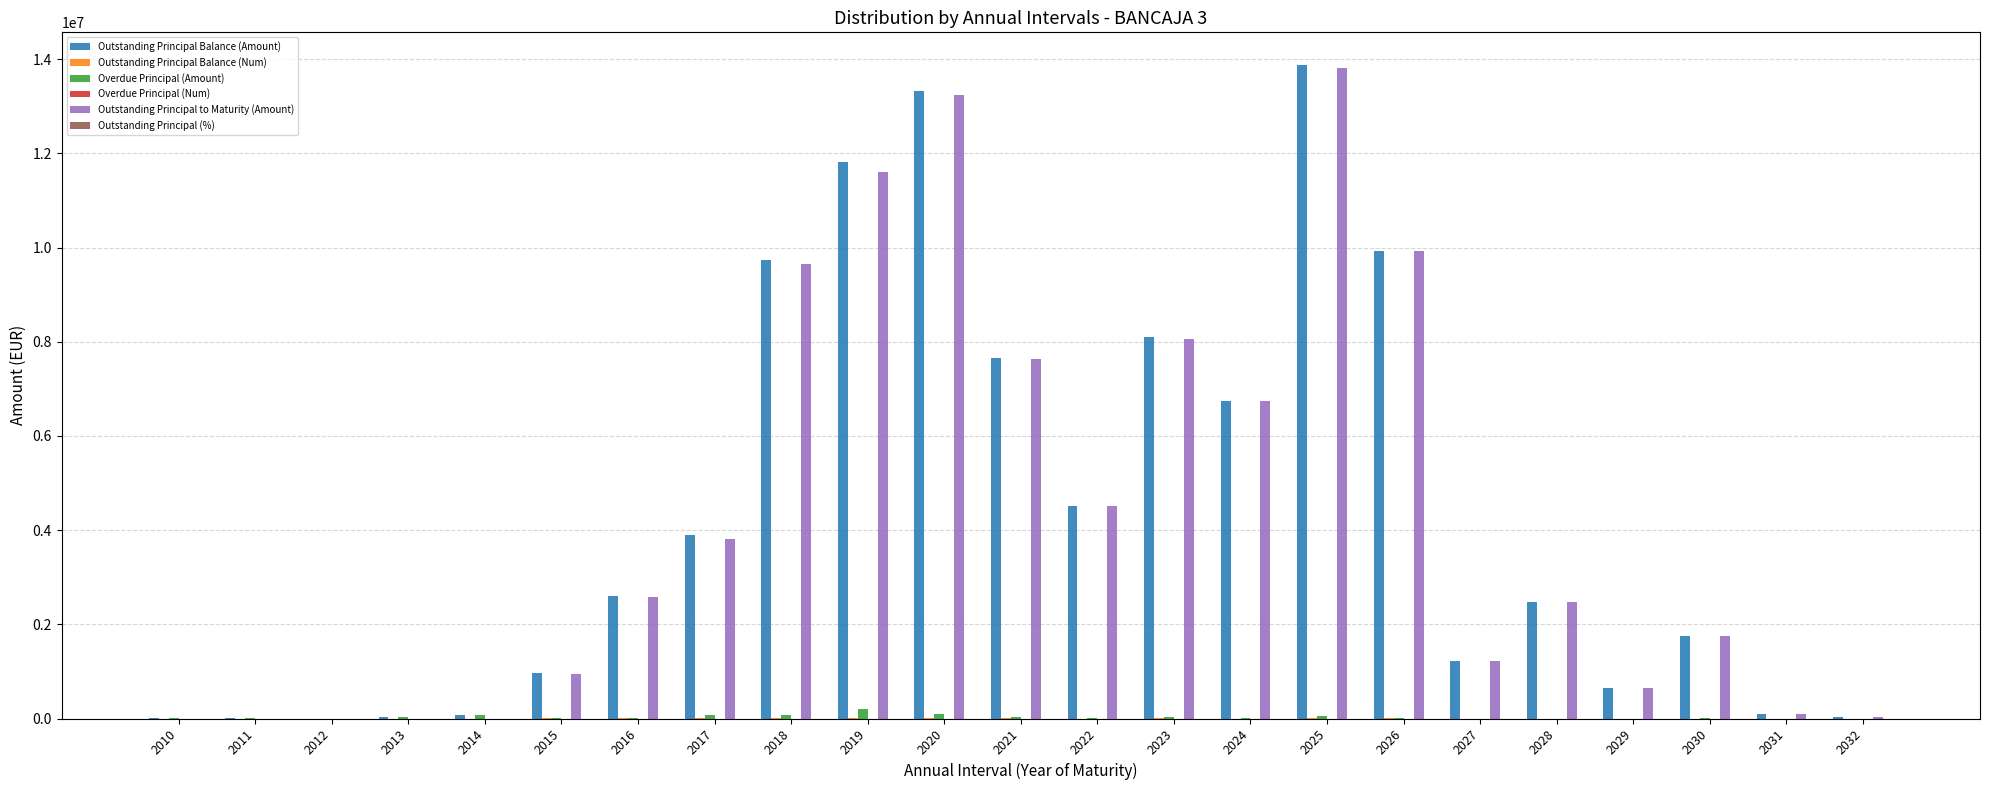

How many distinct data groups are displayed?

6